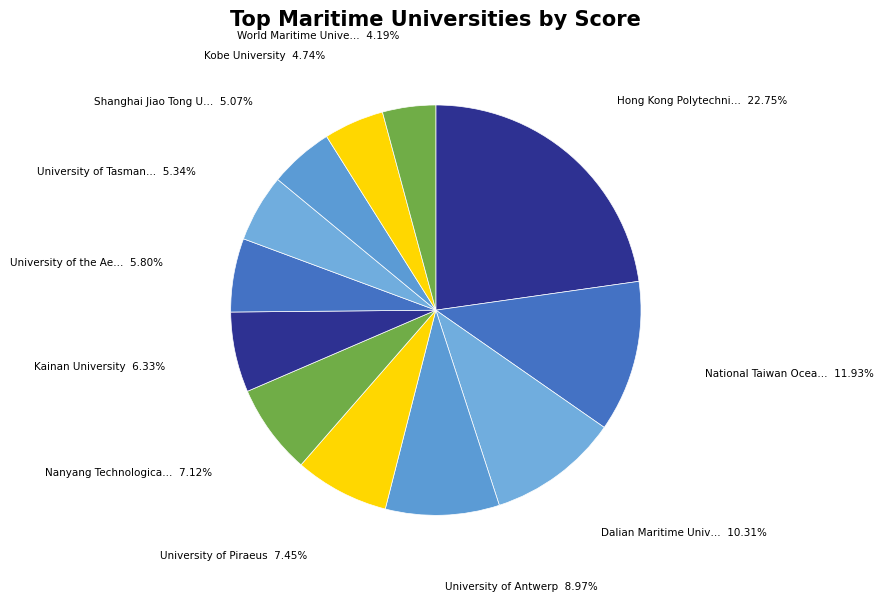

Count the number of slices in the pie.

12